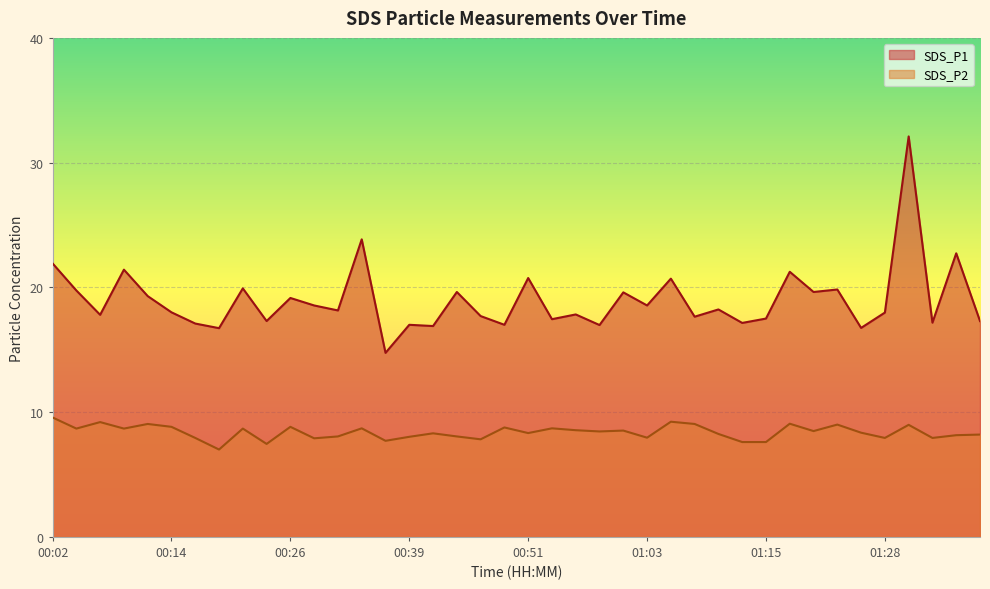

True or false: SDS_P2 has a value of 8.0 at 00:39.

True